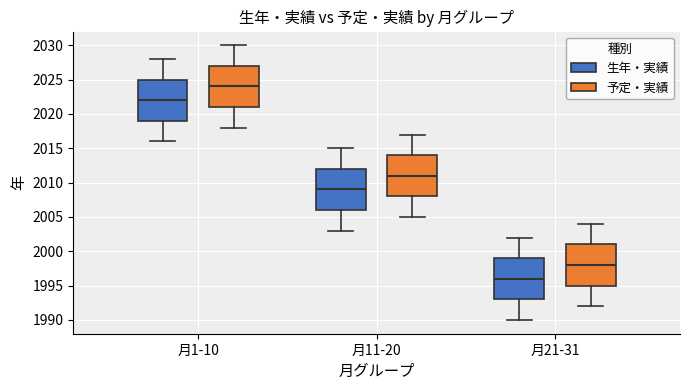

Reading left to right, transcribe this box plot: for each box, give where its median line is, the range the box spans, and where its two whiskers end, as read against the y-axis. The values are not printed on the chart, so give them approximately, as read against the axis.

月1-10 (生年・実績): median 2022, box 2019 to 2025, whiskers 2016 to 2028
月1-10 (予定・実績): median 2024, box 2021 to 2027, whiskers 2018 to 2030
月11-20 (生年・実績): median 2009, box 2006 to 2012, whiskers 2003 to 2015
月11-20 (予定・実績): median 2011, box 2008 to 2014, whiskers 2005 to 2017
月21-31 (生年・実績): median 1996, box 1993 to 1999, whiskers 1990 to 2002
月21-31 (予定・実績): median 1998, box 1995 to 2001, whiskers 1992 to 2004